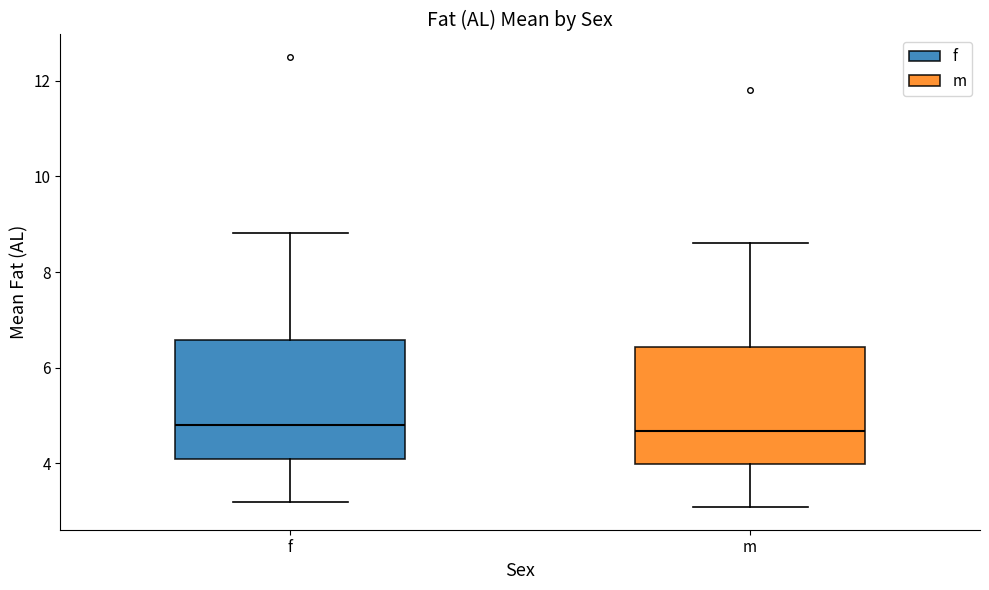

Reading left to right, read every box against the y-axis: the position of its median line, the range the box covers, and the ends of its whiskers. The values are not printed on the chart, so give them approximately, as read against the axis.

f: median 4.8, box 4.0 to 6.6, whiskers 3.2 to 8.8
m: median 4.6, box 4.0 to 6.4, whiskers 3.0 to 8.6